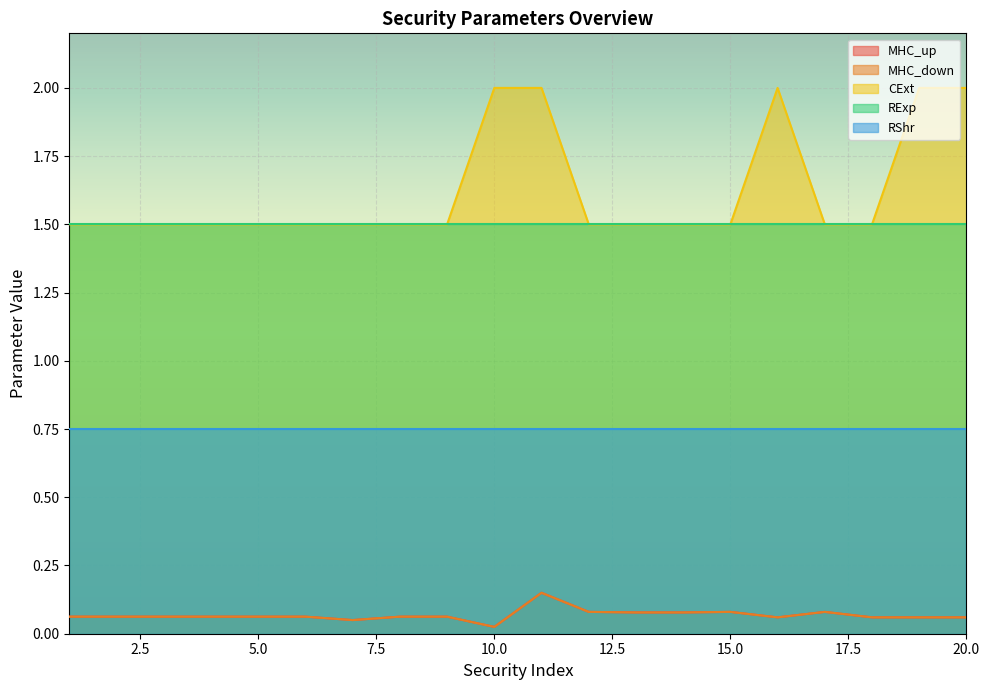

What is the approximate value of MHC_up at 14?

0.1